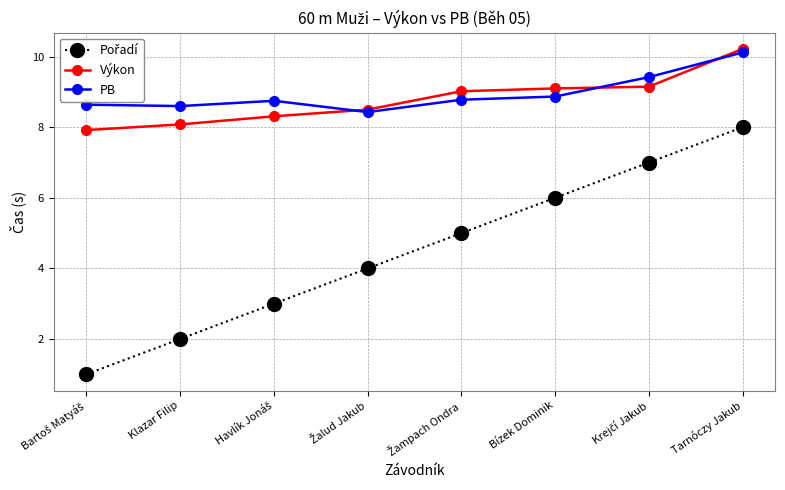

What is the label of the 6th point from the left?

Bízek Dominik